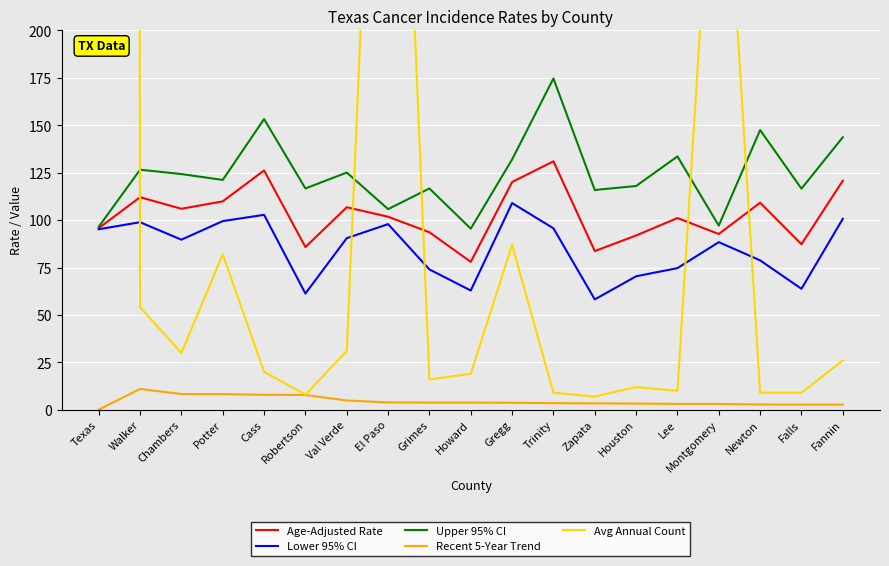

What is the maximum value for Avg Annual Count?

17901.0